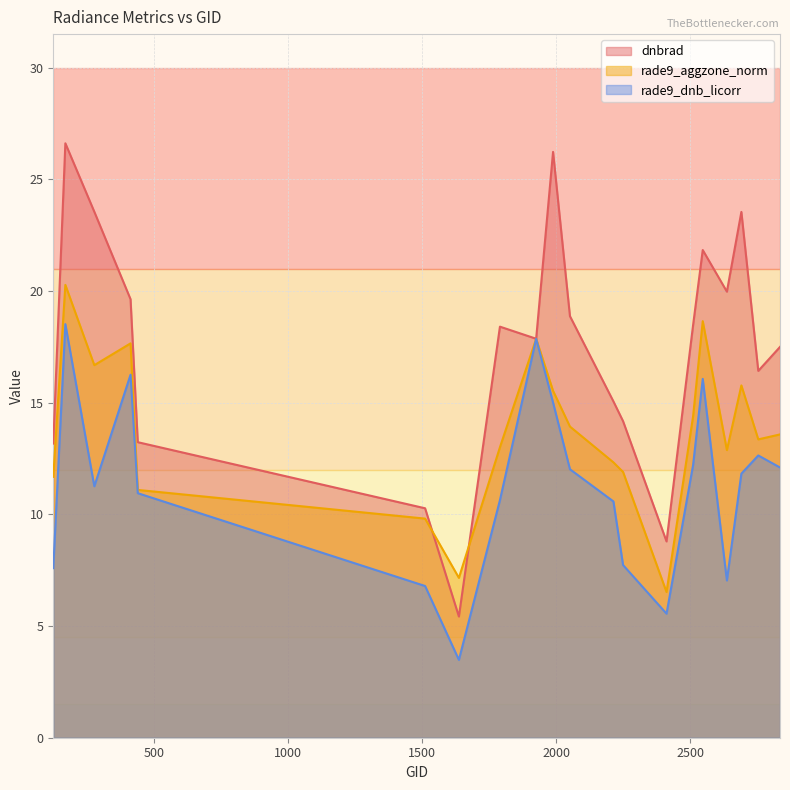

What is the value of the rade9_dnb_licorr point at the 3rd from the left?

11.3